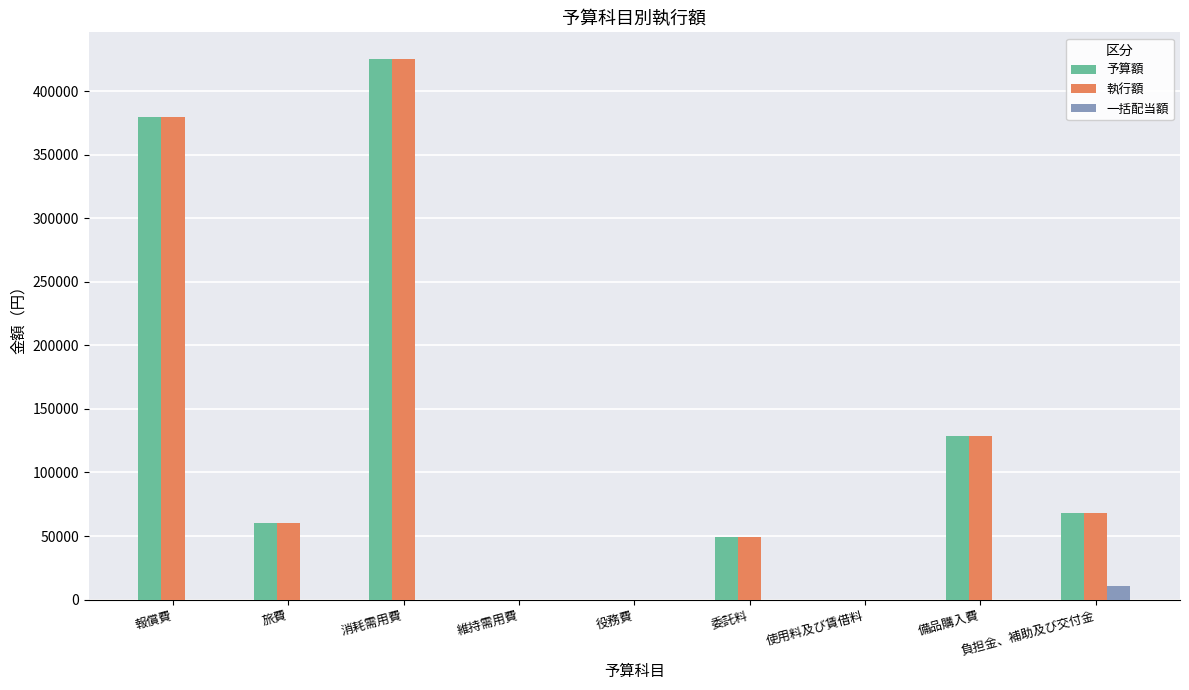

At which category is the sum across all series the highest?

消耗需用費